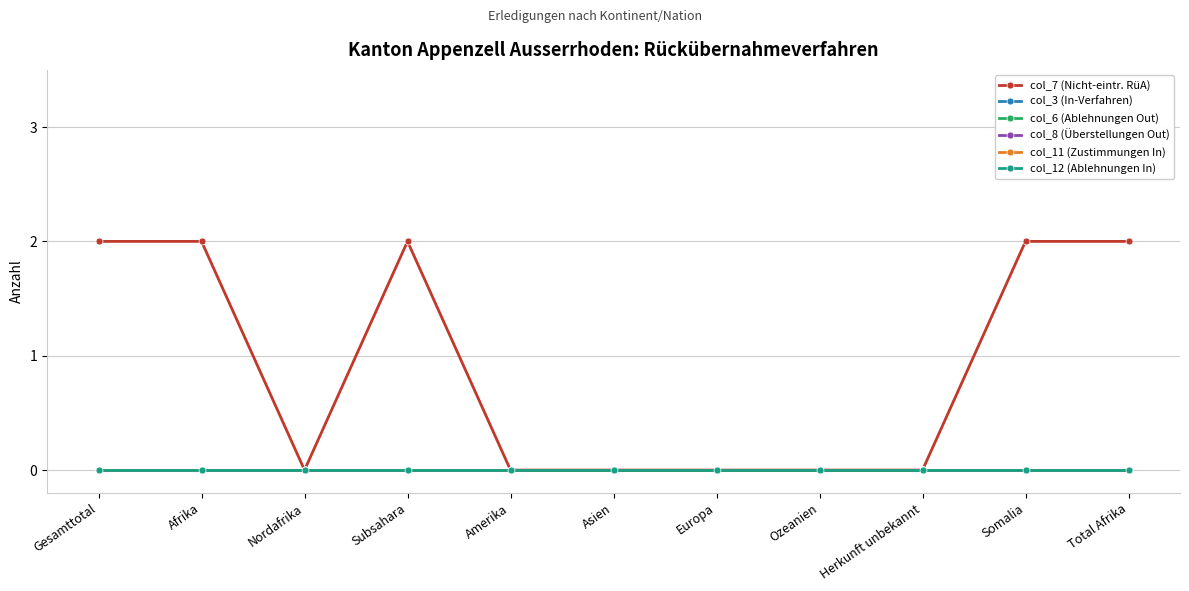

True or false: col_7 (Nicht-eintr. RüA) and col_8 (Überstellungen Out) intersect in this chart.

False